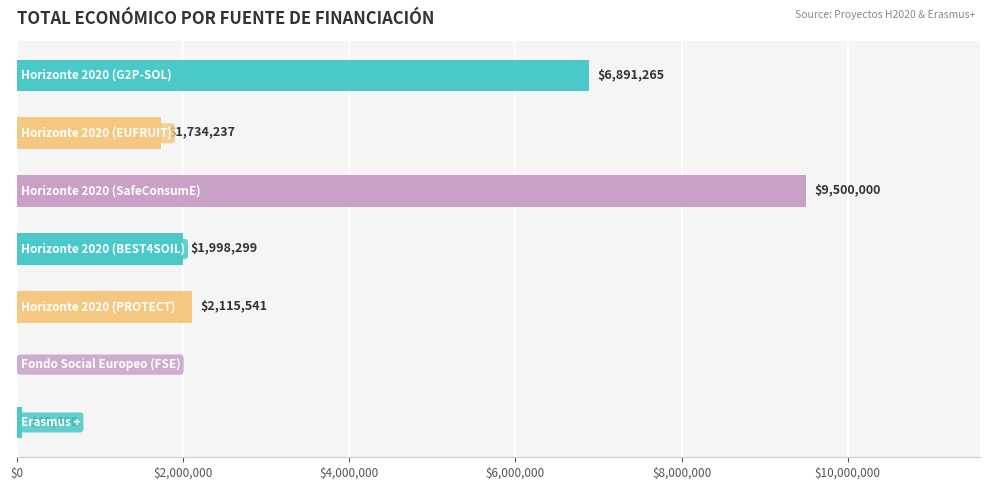

What is the greatest value displayed?

9500000